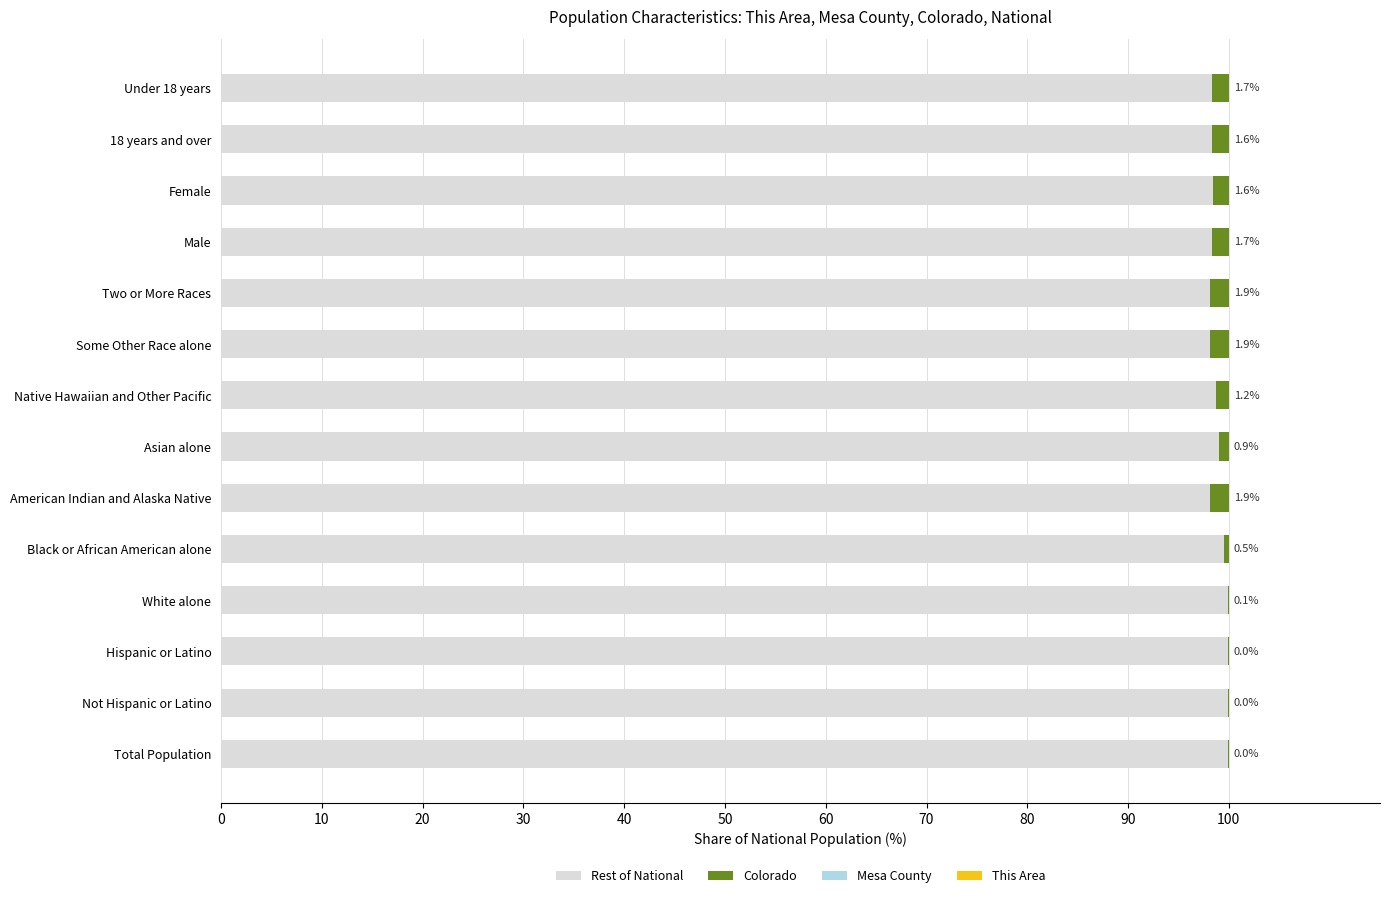

What is the highest value of the Rest of National series?

100.0